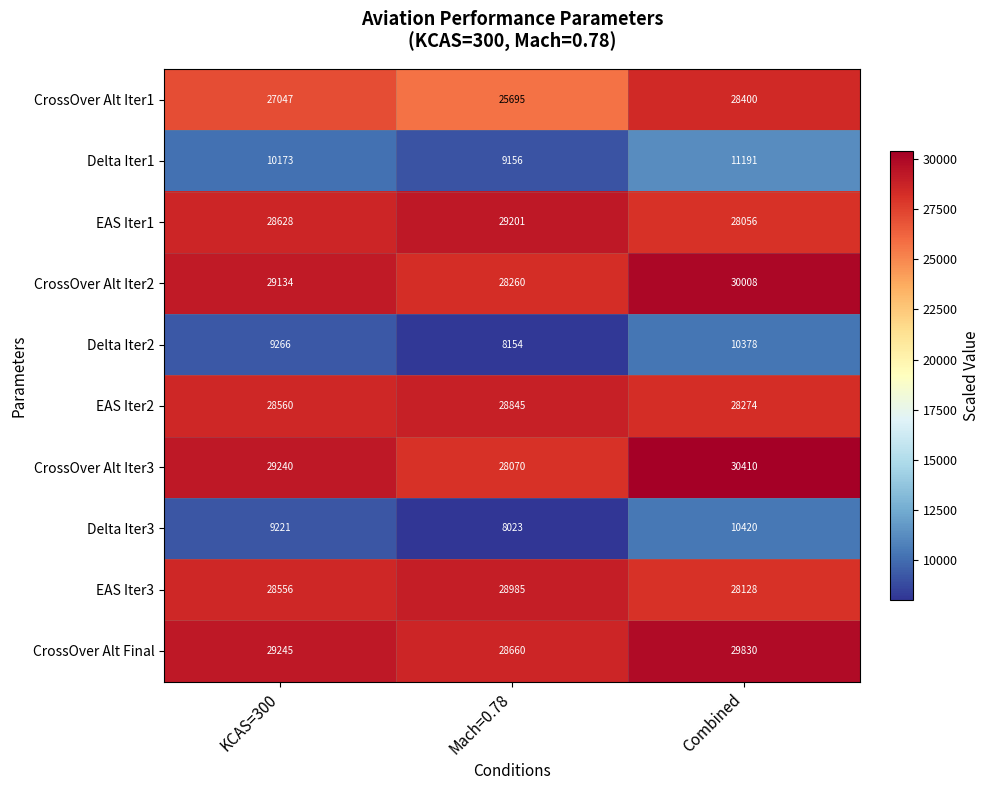

At how many categories does at least one series exceed 17624?

3